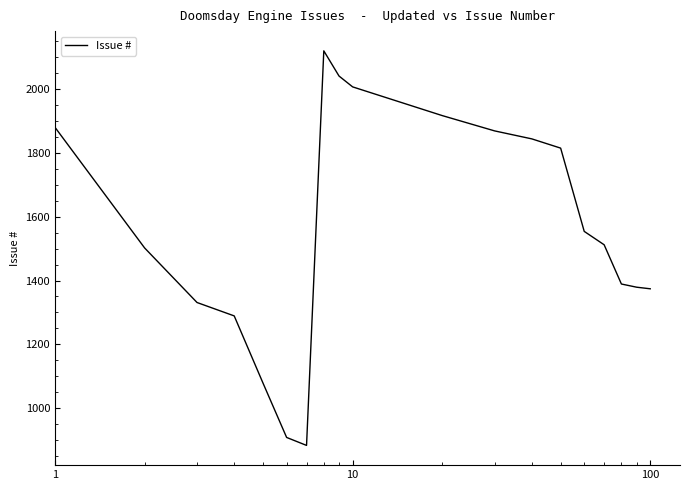

What is the smallest value displayed?

883